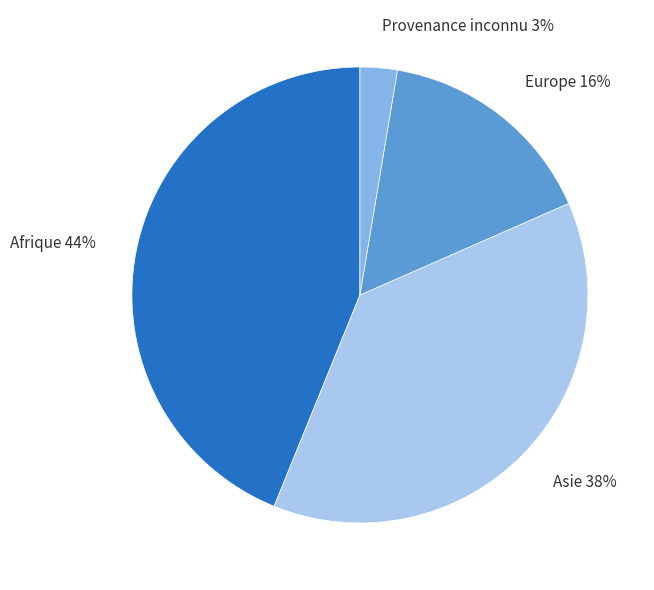

Which has a higher value, Europe or Provenance inconnu?

Europe